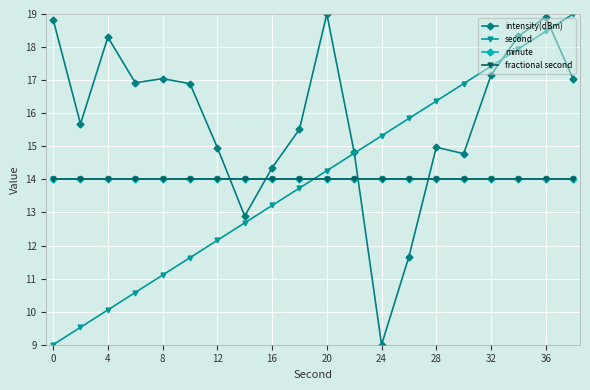

What is the maximum value for minute?

14.0